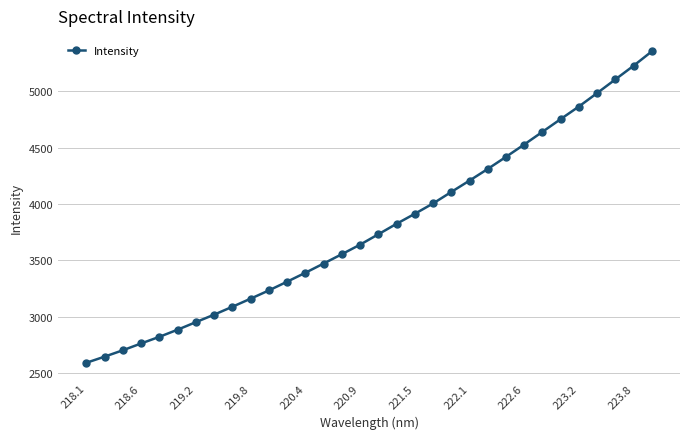

What is the sum of all values?

121163.7